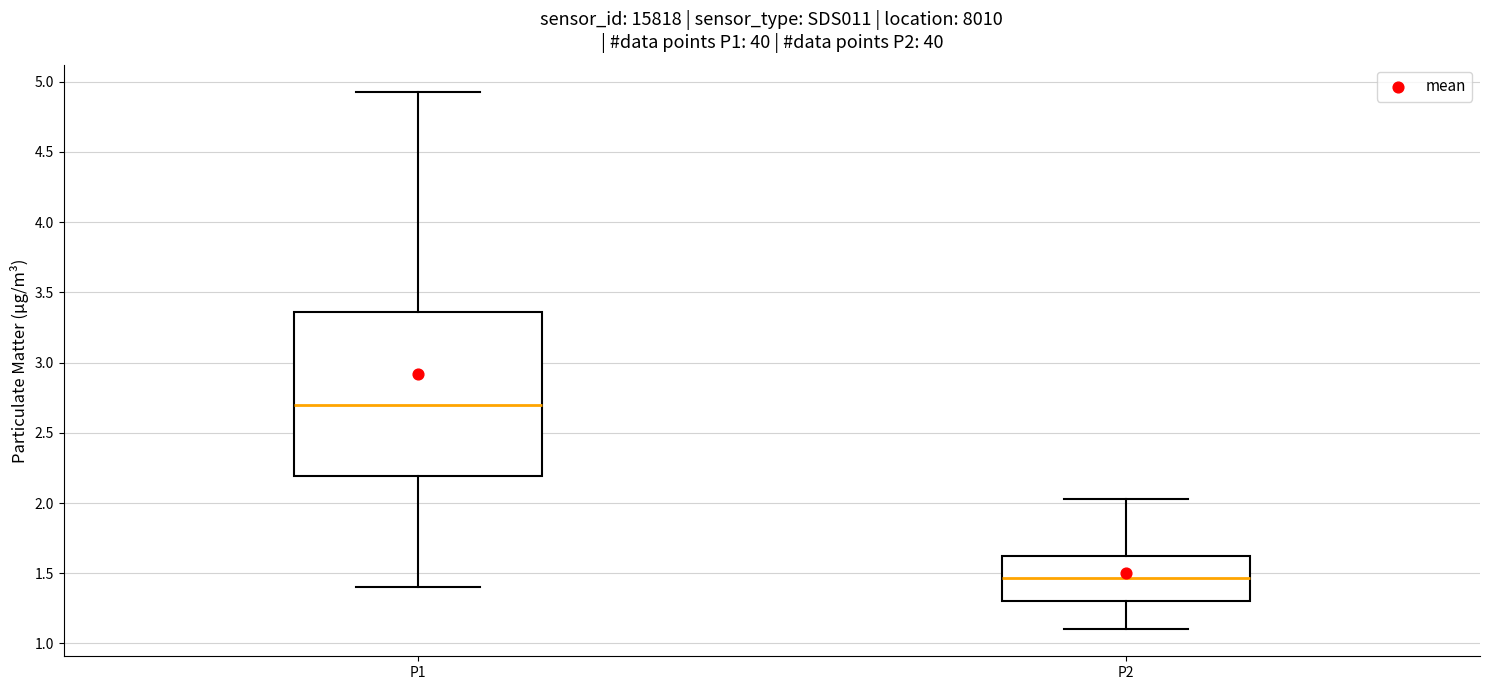

Reading left to right, transcribe this box plot: for each box, give where its median line is, the range the box spans, and where its two whiskers end, as read against the y-axis. The values are not printed on the chart, so give them approximately, as read against the axis.

P1: median 2.70, box 2.20 to 3.35, whiskers 1.40 to 4.95
P2: median 1.45, box 1.30 to 1.65, whiskers 1.10 to 2.05